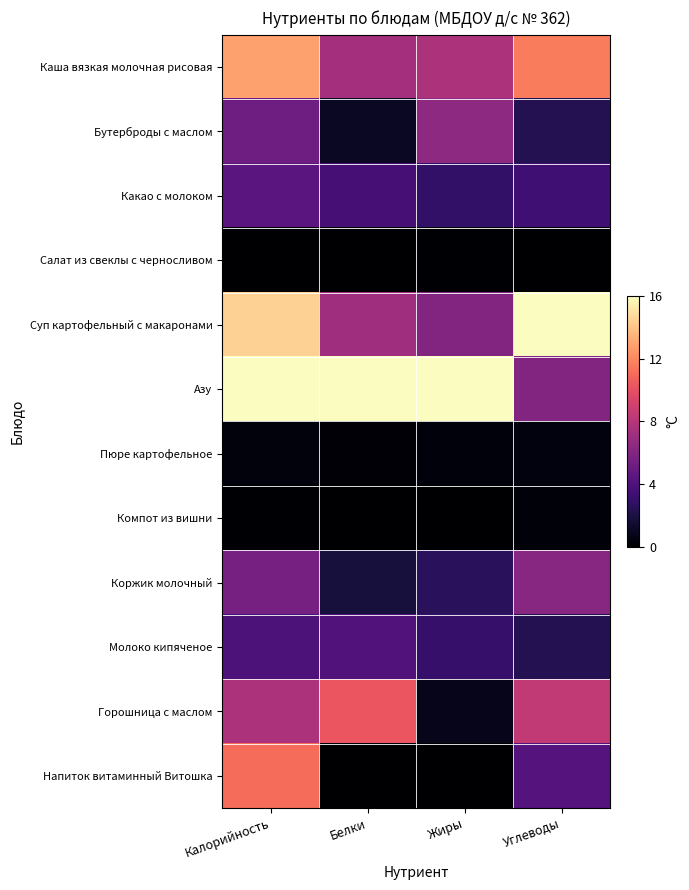

Which label corresponds to the smallest value in the chart?

Калорийность